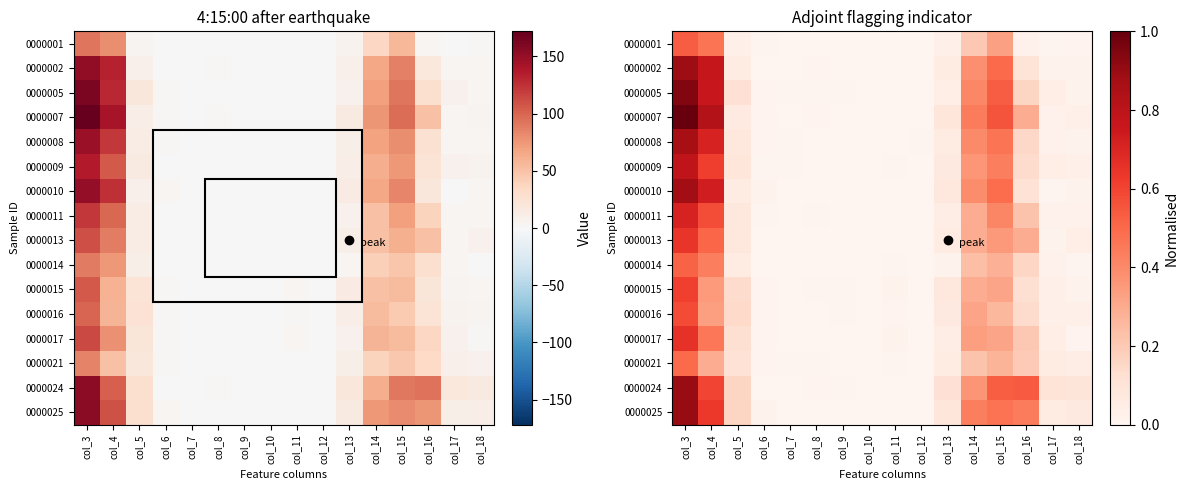

The value of 0000015 at col_17 is 0.0. True or false?

False